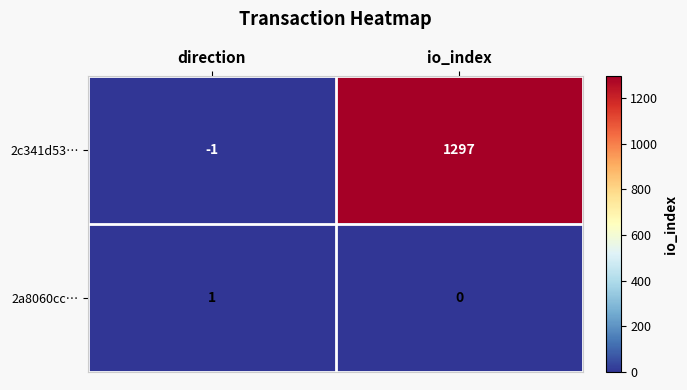

At direction, list the series in order from largest to smallest.

2a8060cc…, 2c341d53…